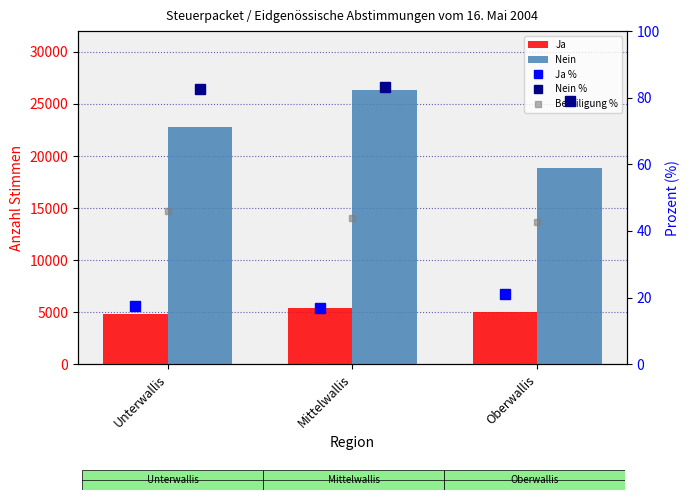

What is the sum of all Nein values?

67951.0